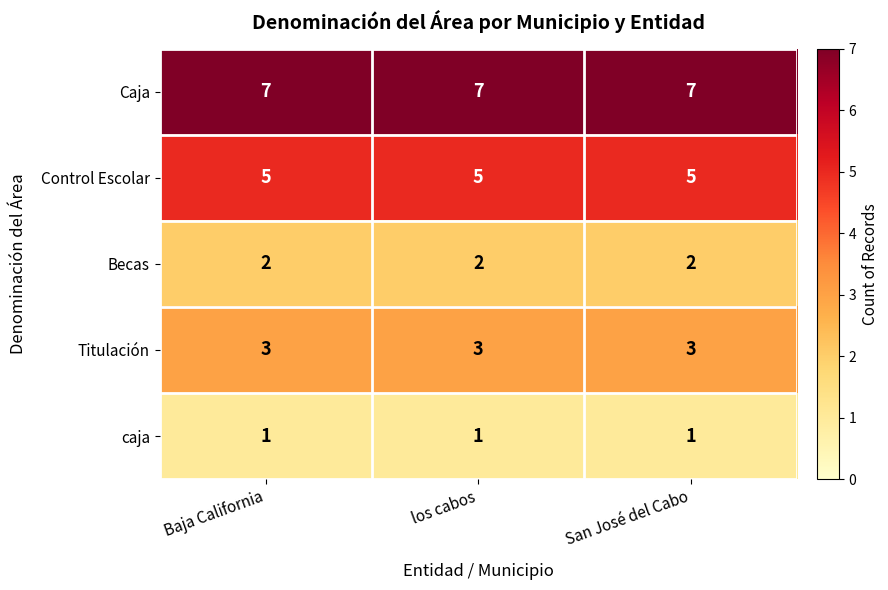

The value of Becas at Baja California is 2. True or false?

True